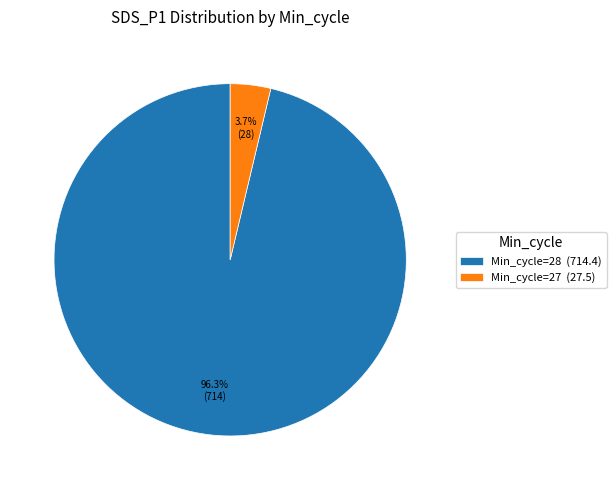

Approximately how many times larger is the value at Min_cycle=28 (714.4) compared to Min_cycle=27 (27.5)?

26.0